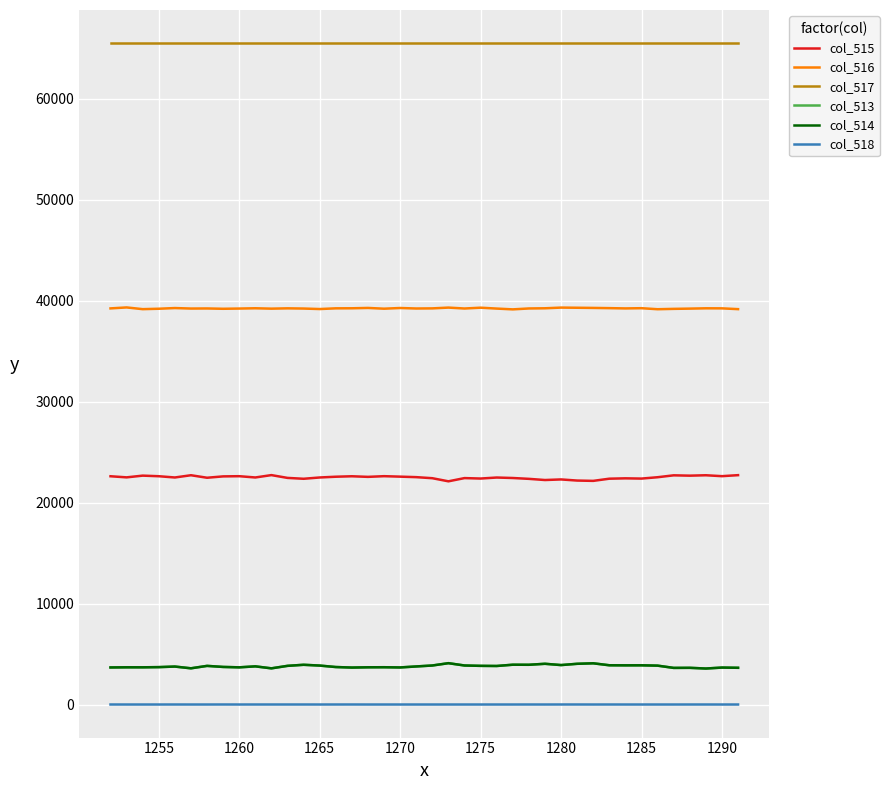

Is this an area chart (filled region under the line)?

No